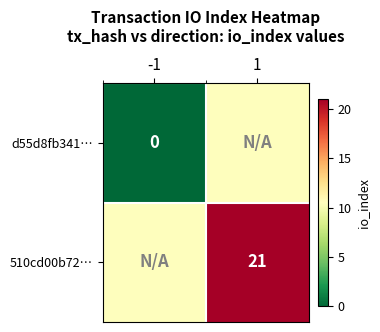

Count the number of categories in the chart.

2